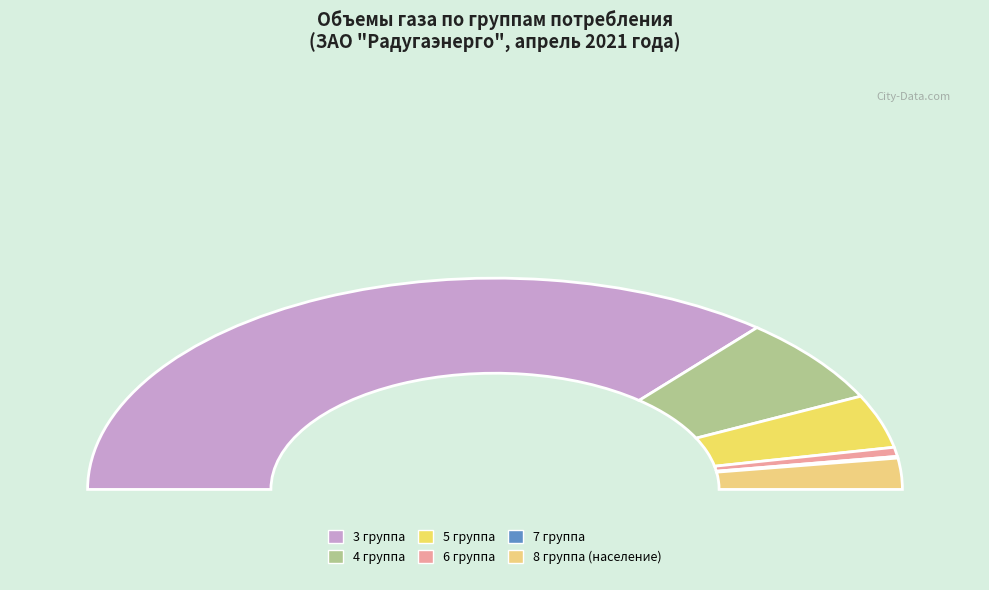

How many slices are in this pie chart?

6